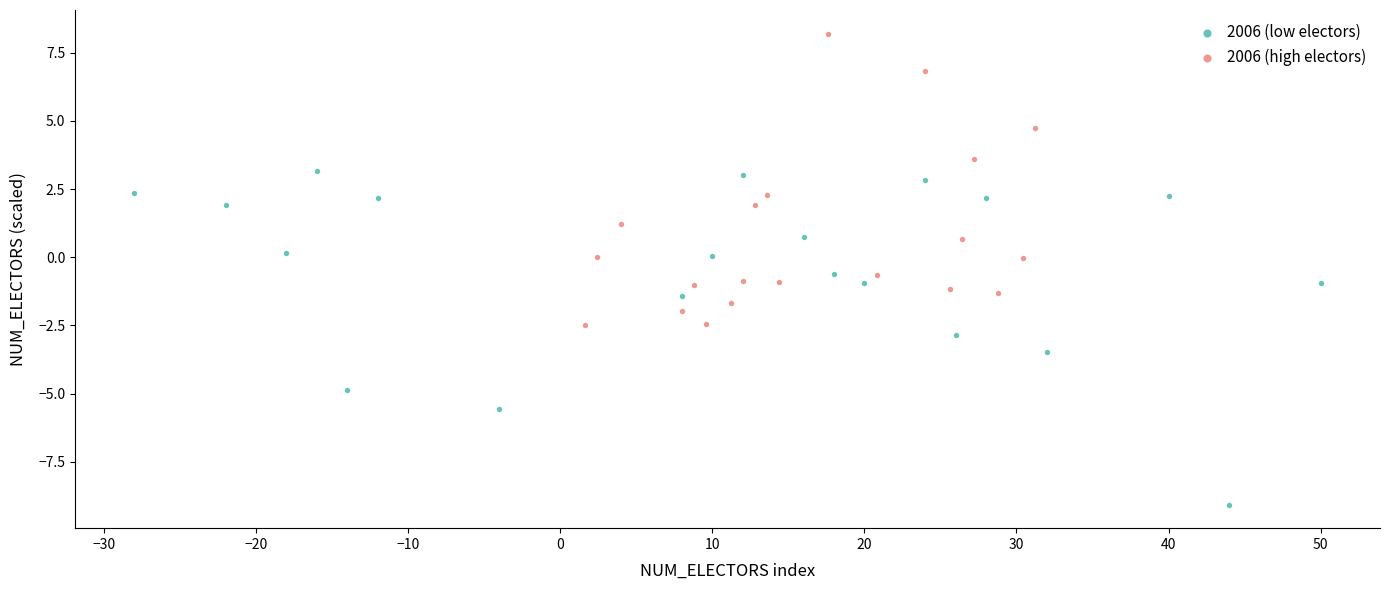

Which series contains the lowest Y value?

2006 (low electors)